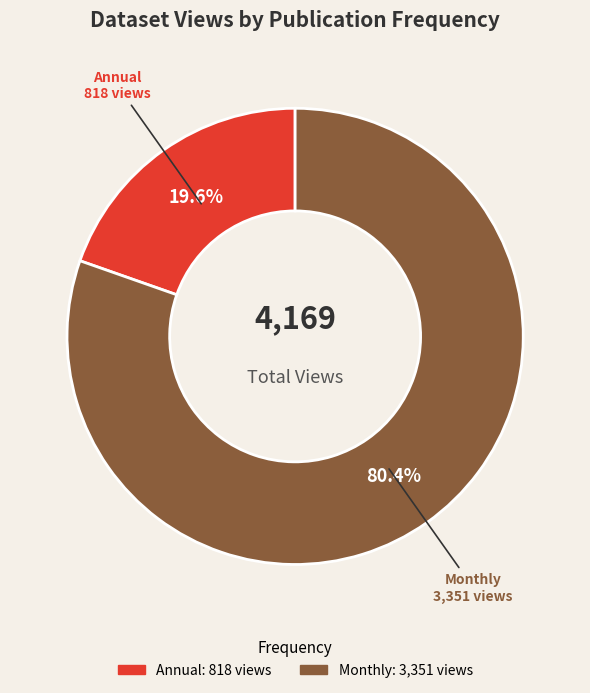

Is there a majority slice in this chart?

Yes